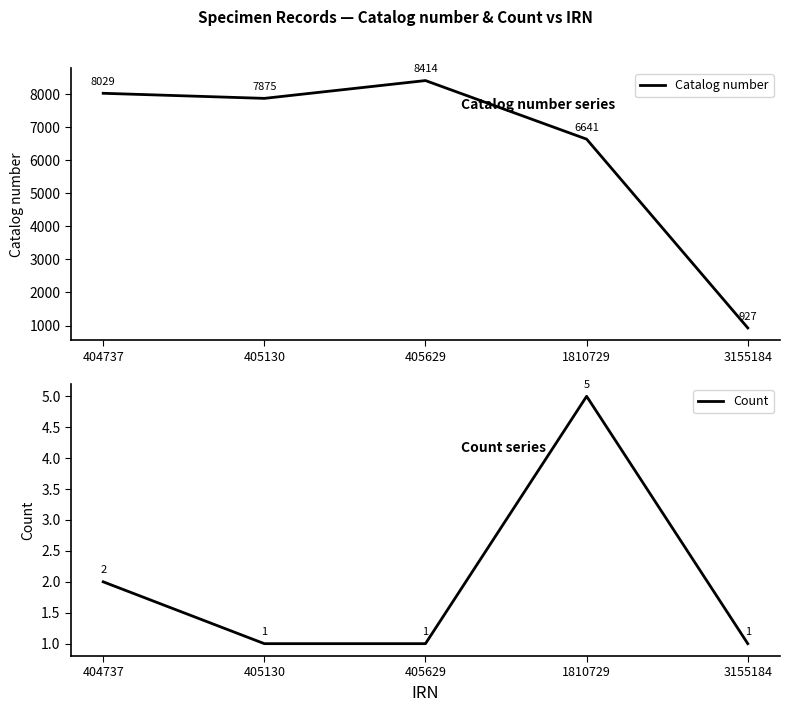

What is the value of the Count point at the 2nd from the left?

1